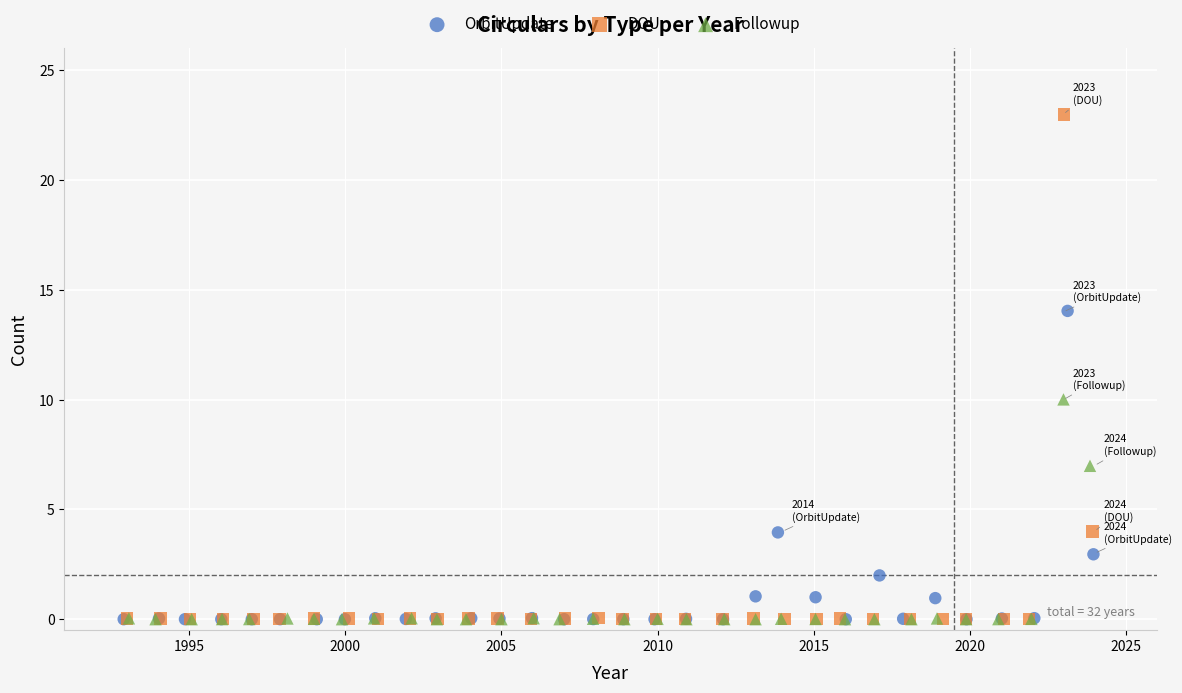

Which series reaches the maximum Y coordinate?

DOU